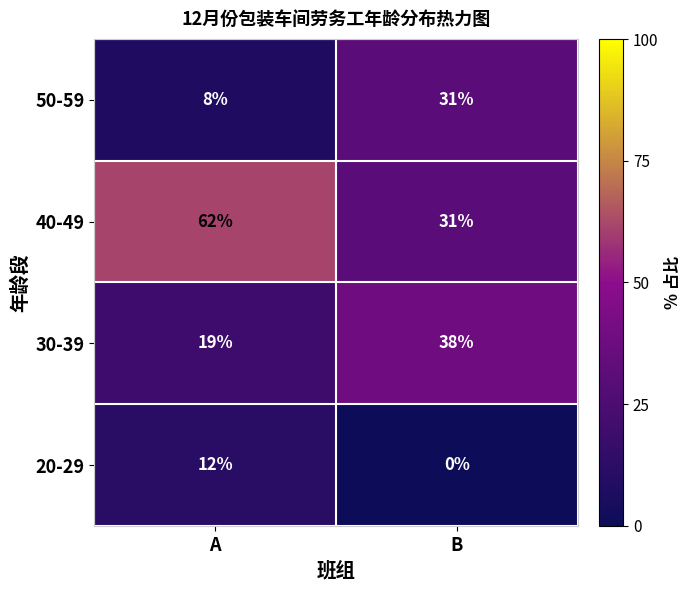

What is the difference between the 50-59 values at B and A?

23